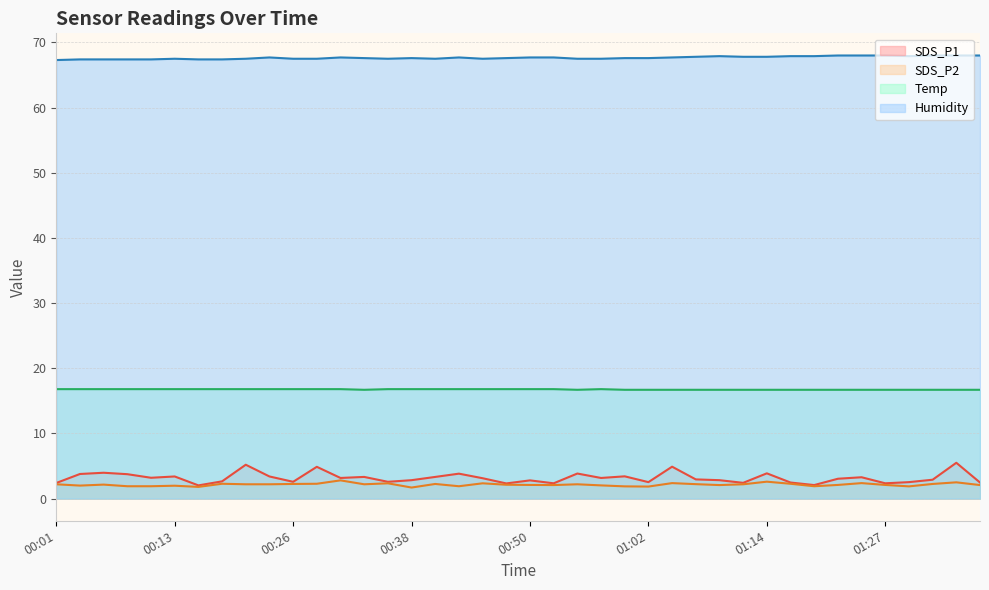

At how many categories does at least one series exceed 40?

40